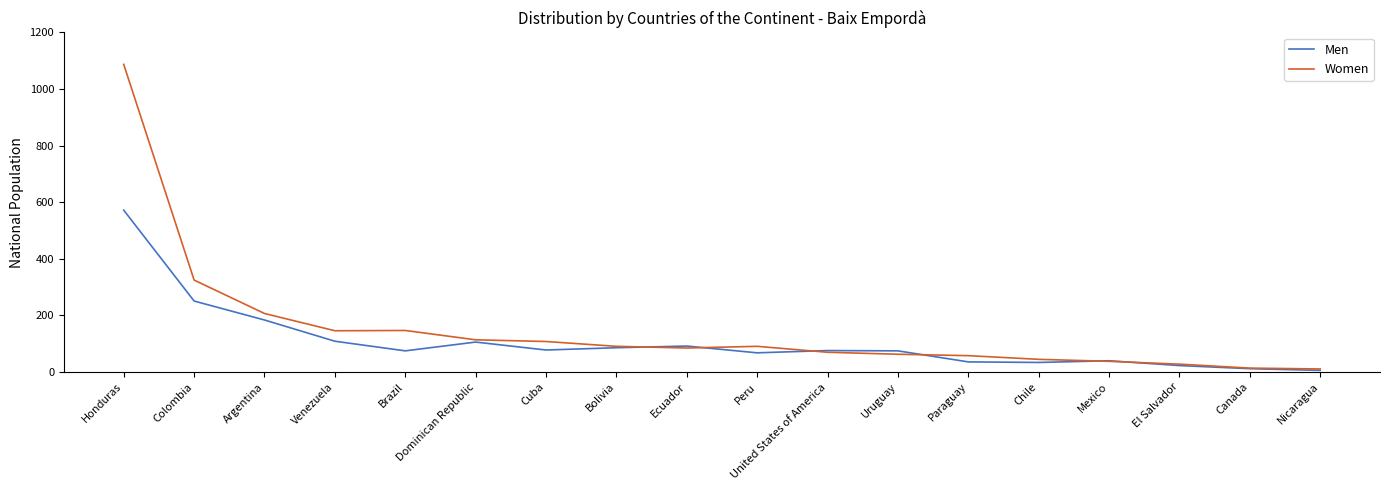

What is the total value across all series at Venezuela?

255